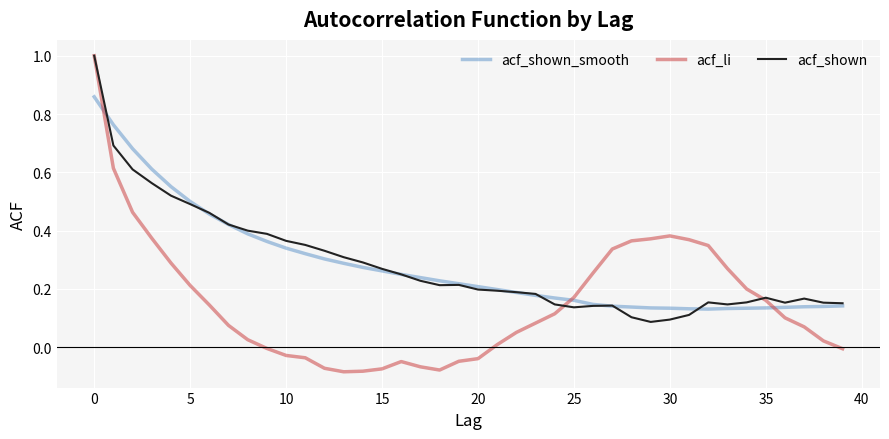

Which series has the largest range (max minus min)?

acf_li